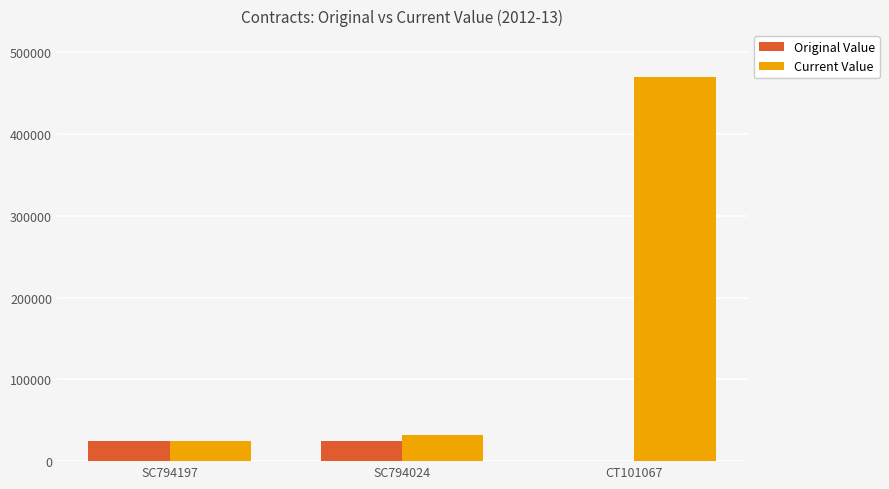

What are all the series names shown in the legend?

Original Value, Current Value